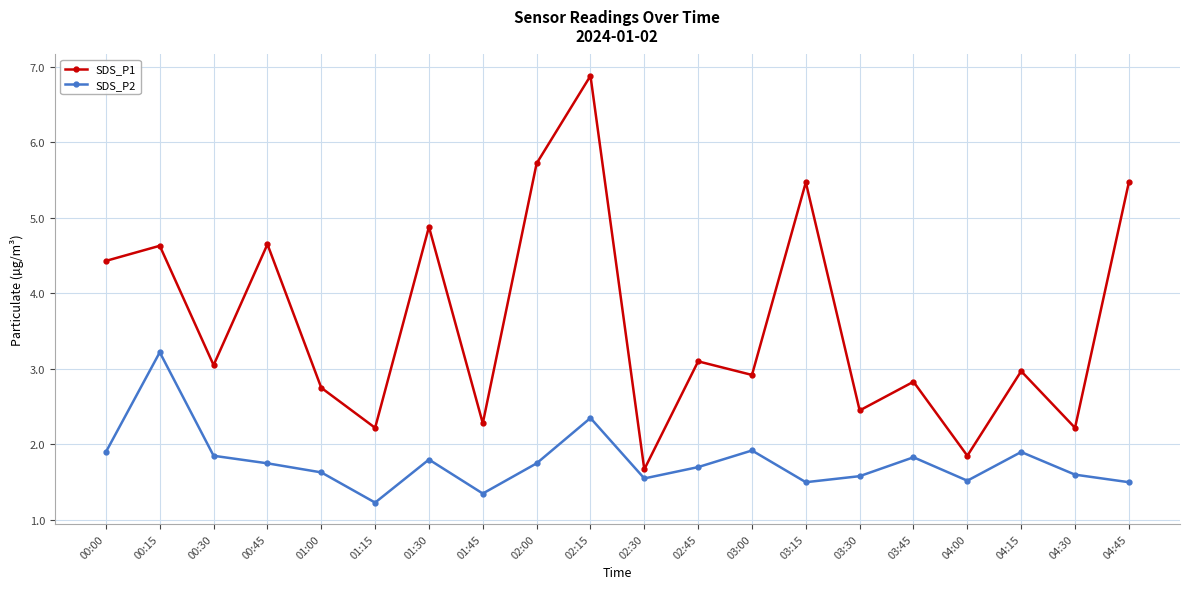

In SDS_P1, how many points are higher than both neighbors (excluding endpoints)?

8